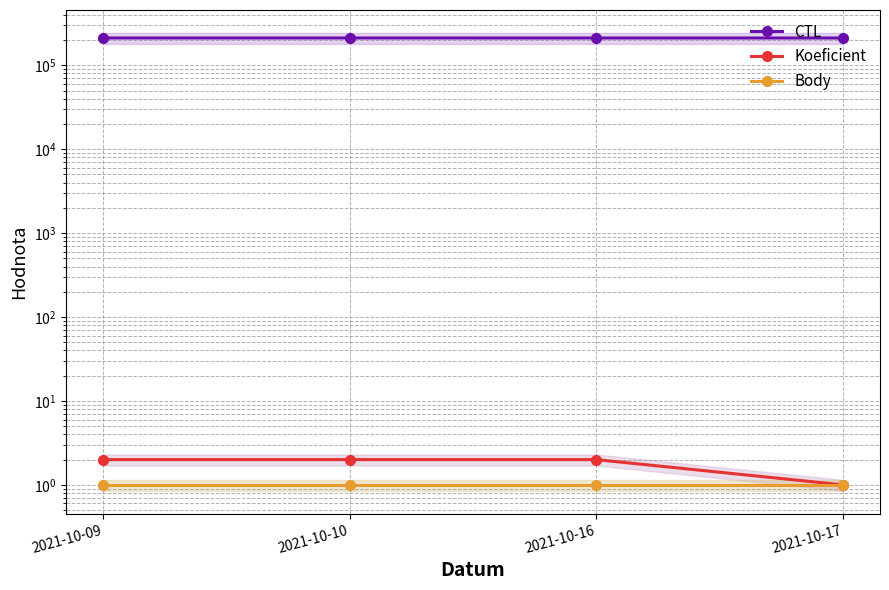

At 2021-10-17, list the series in order from largest to smallest.

CTL, Koeficient, Body